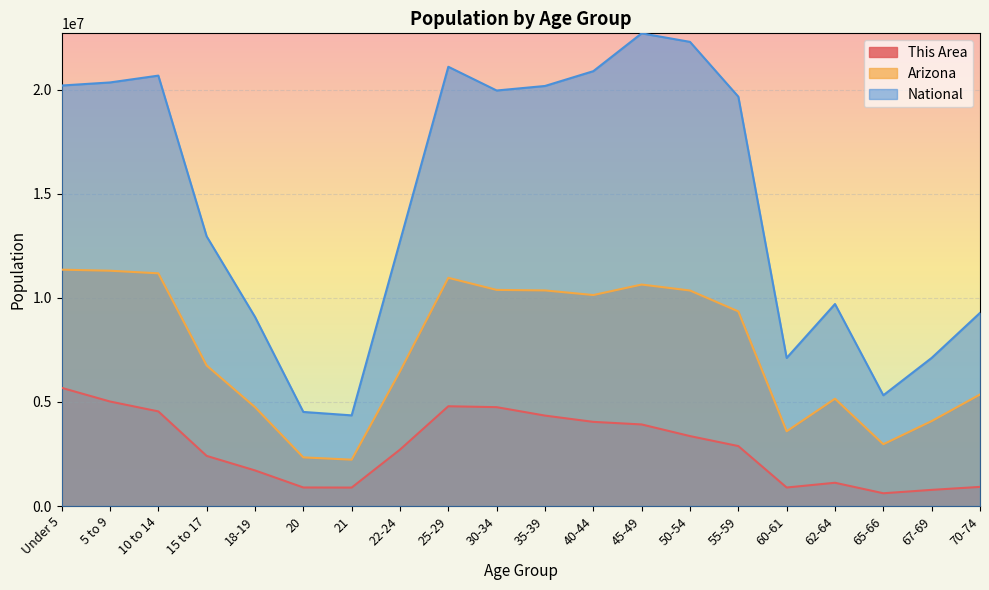

Rank the categories by This Area value from highest to lowest.

Under 5, 5 to 9, 25-29, 30-34, 10 to 14, 35-39, 40-44, 45-49, 50-54, 55-59, 22-24, 15 to 17, 18-19, 62-64, 70-74, 20, 60-61, 21, 67-69, 65-66